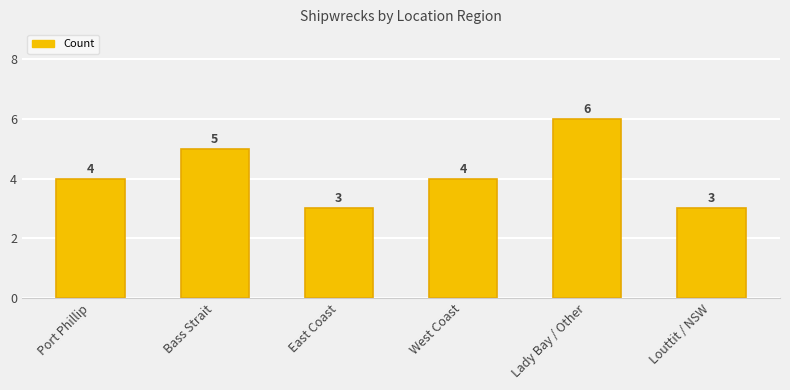

The chart shows a value of 4 at Port Phillip. True or false?

True